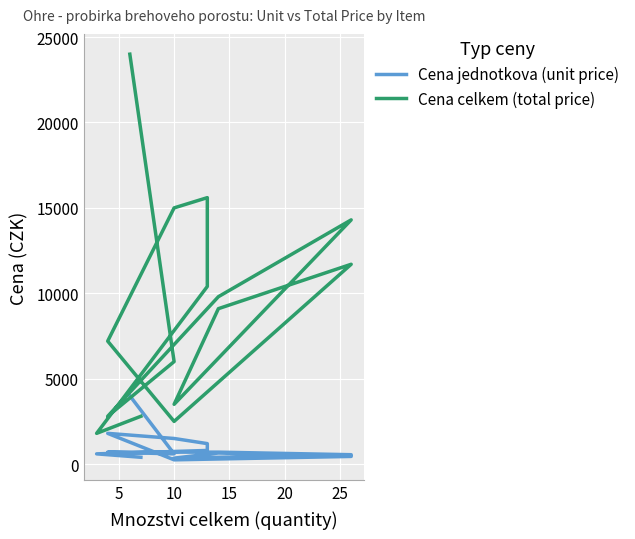

True or false: Cena celkem (total price) and Cena jednotkova (unit price) intersect in this chart.

False